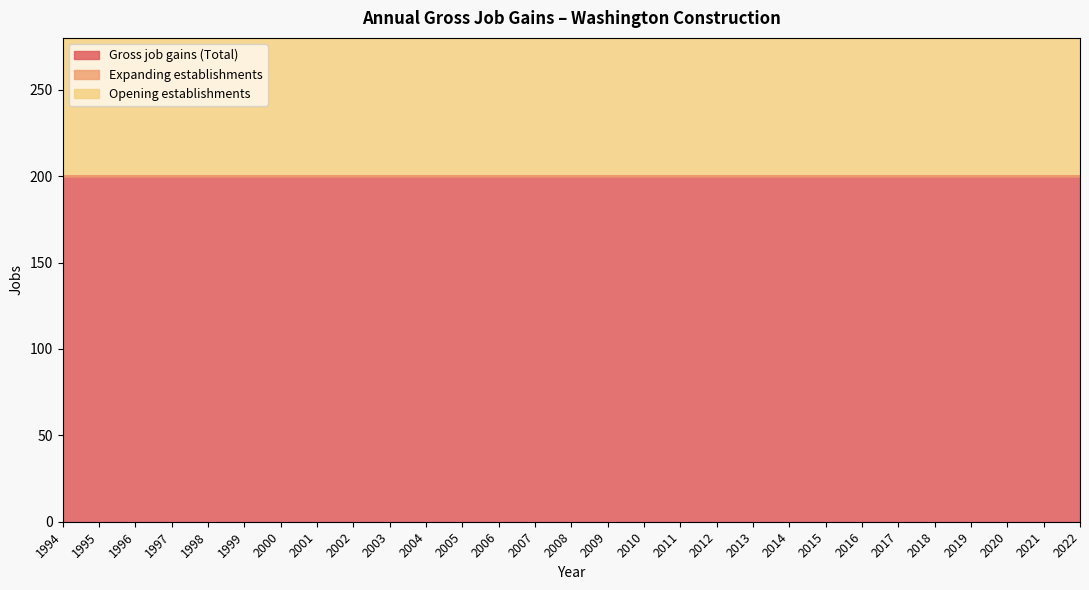

Reading left to right, what are all the values shown in this chart?

Gross job gains (Total): 200	200	200	200	200	200	200	200	200	200	200	200	200	200	200	200	200	200	200	200	200	200	200	200	200	200	200	200	200
Expanding establishments: 0	0	0	0	0	0	0	0	0	0	0	0	0	0	0	0	0	0	0	0	0	0	0	0	0	0	0	0	0
Opening establishments: 200	200	200	200	200	200	200	200	200	200	200	200	200	200	200	200	200	200	200	200	200	200	200	200	200	200	200	200	200